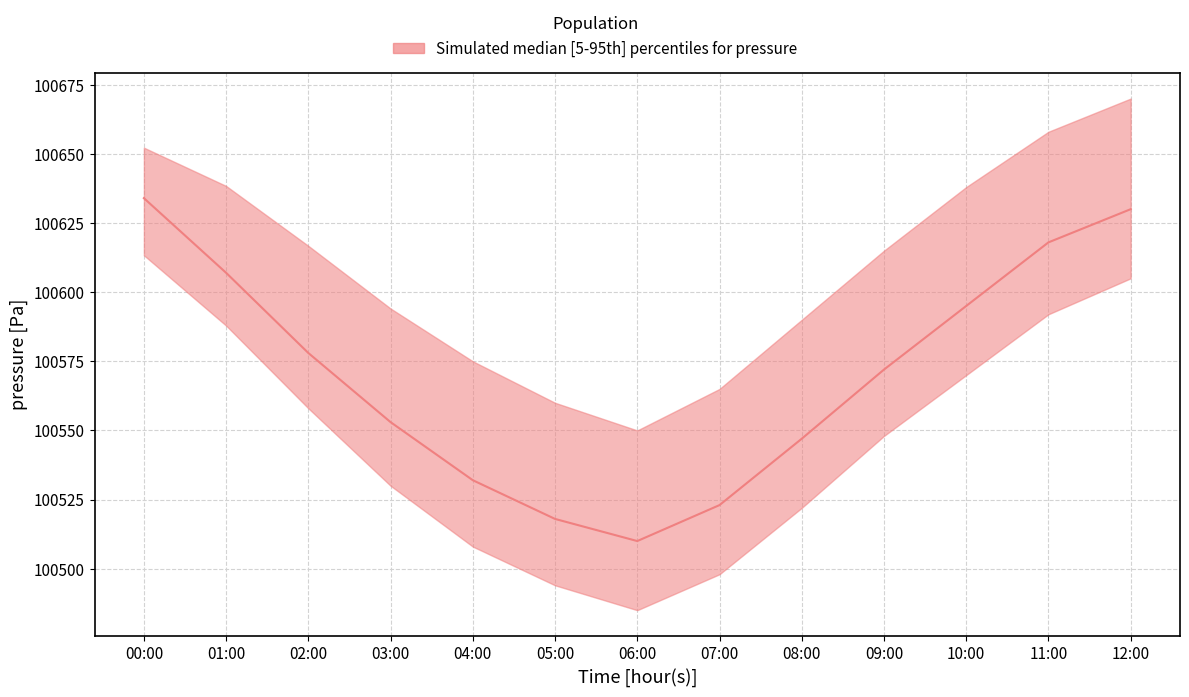

List the series in order of their overall mean, highest first.

upper, median, lower